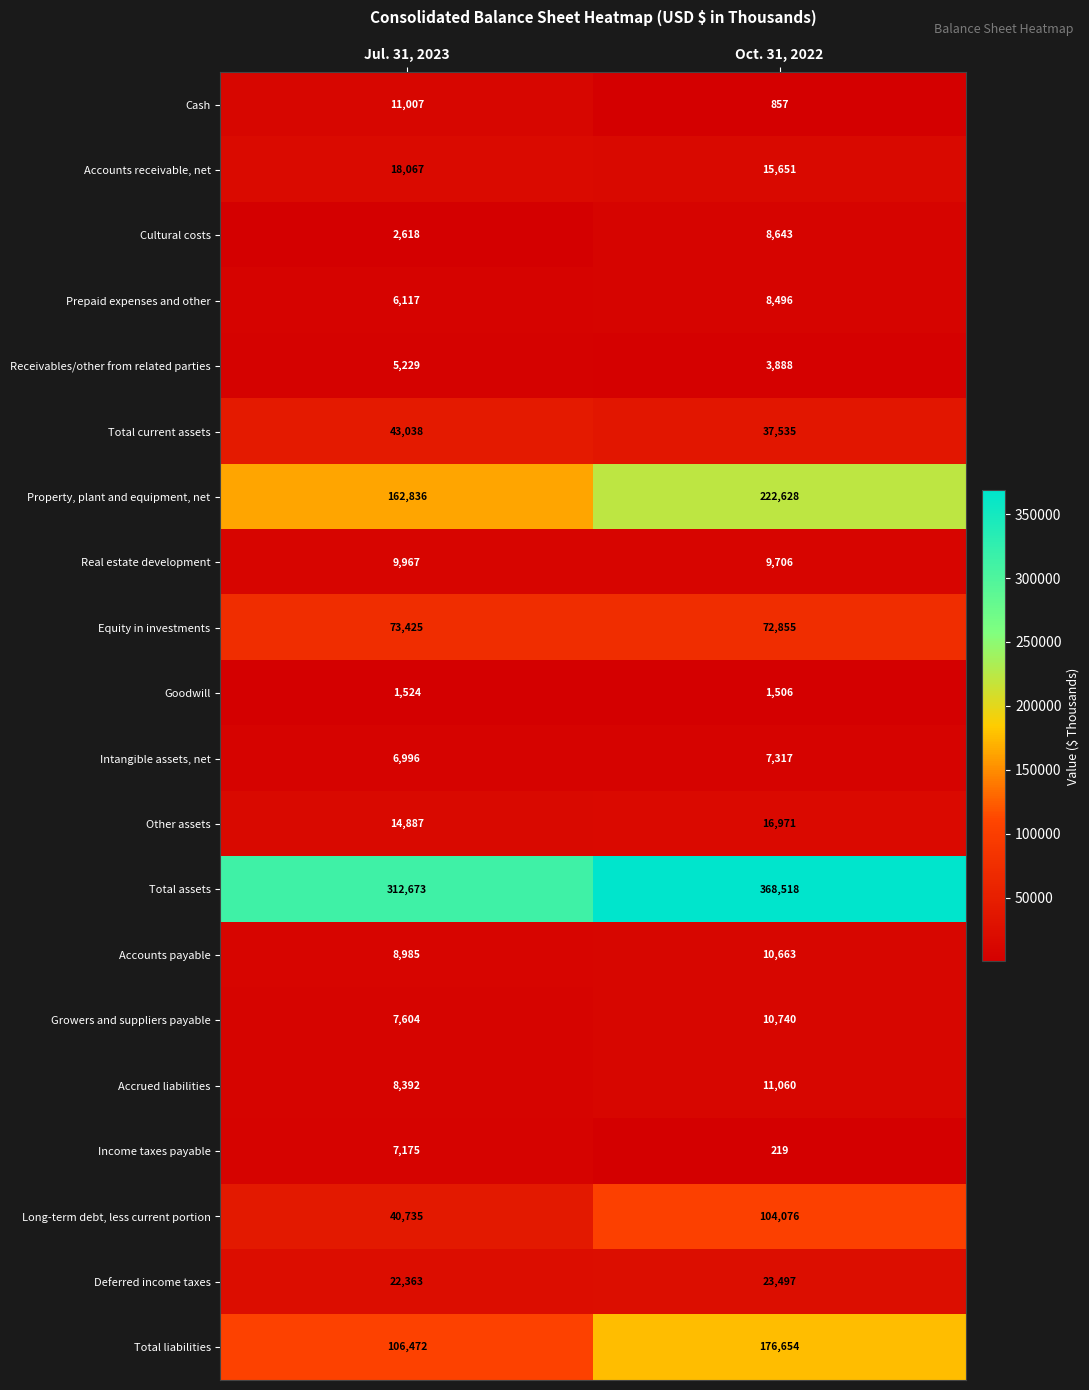

True or false: Deferred income taxes has a value of 22363 at Jul. 31, 2023.

True